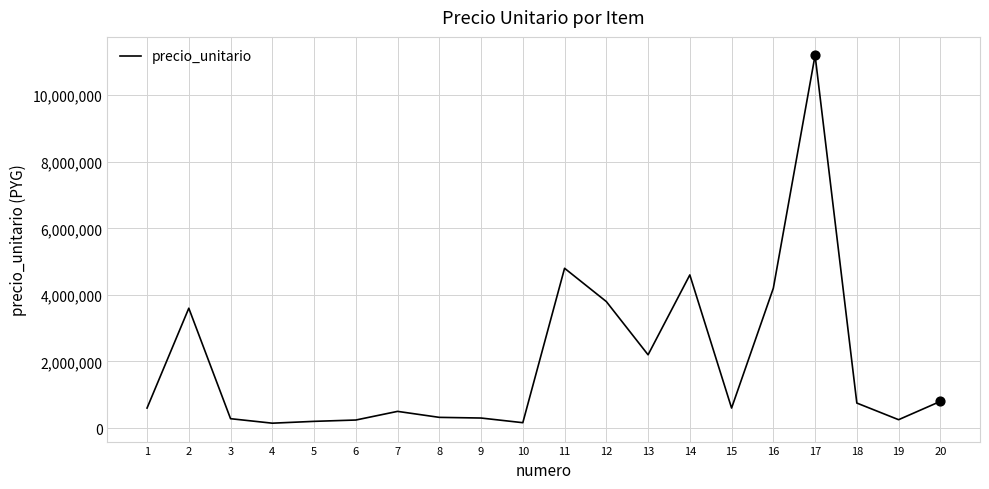

Which has a higher value, 20 or 17?

17